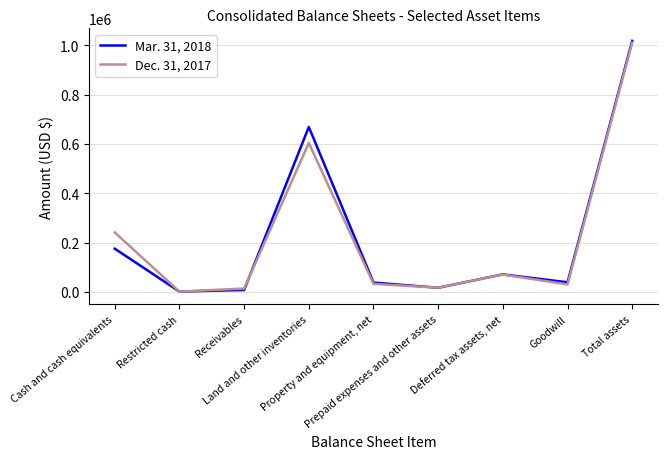

Which series has the widest spread of values?

Mar. 31, 2018